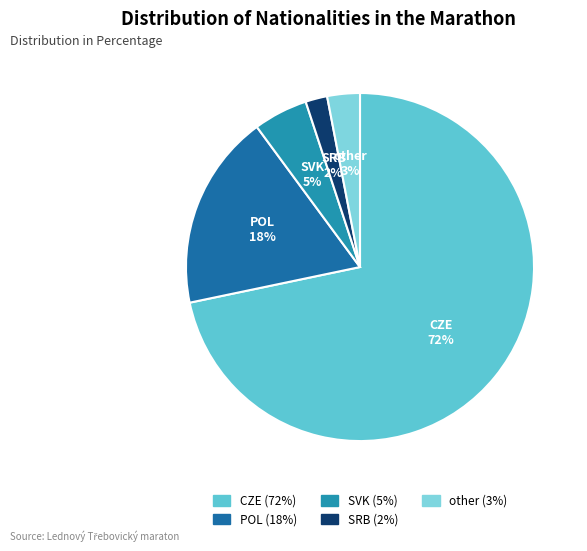

What percentage is the CZE slice, to the nearest percent?

72%